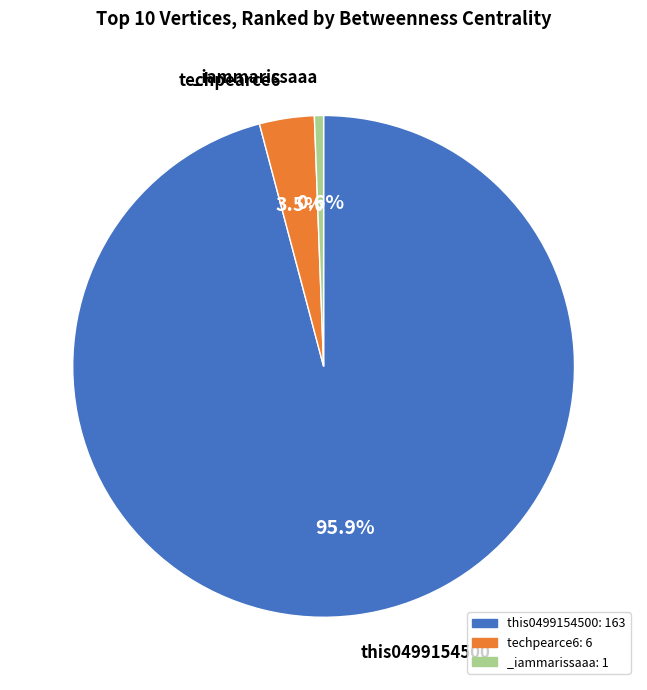

How many slices are in this pie chart?

3